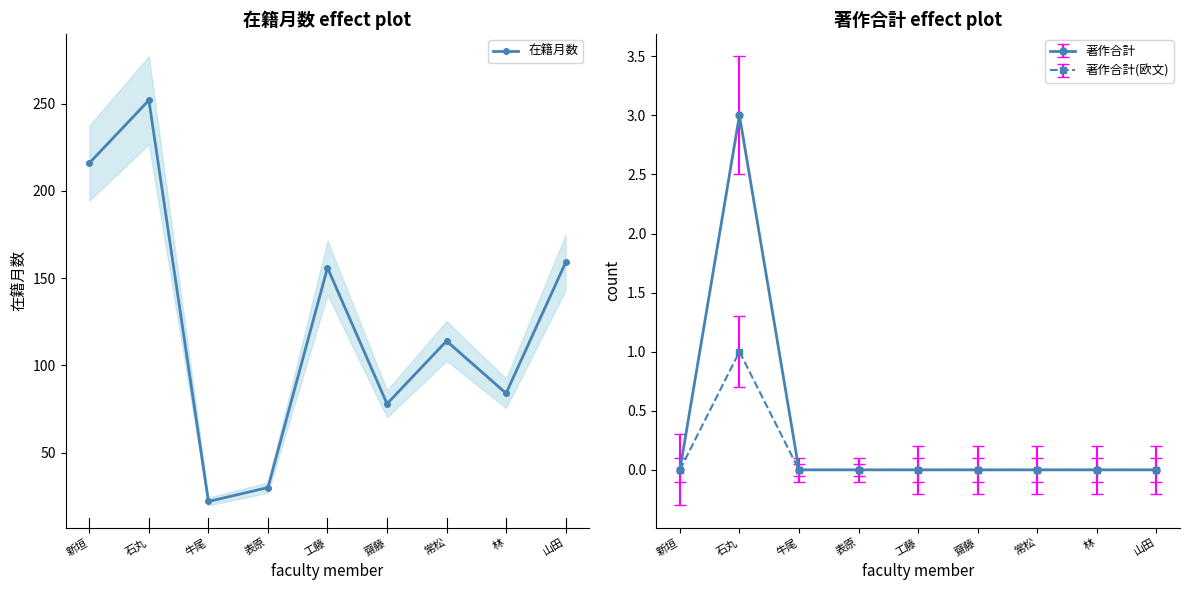

What is the difference between the second highest and second lowest values?

186